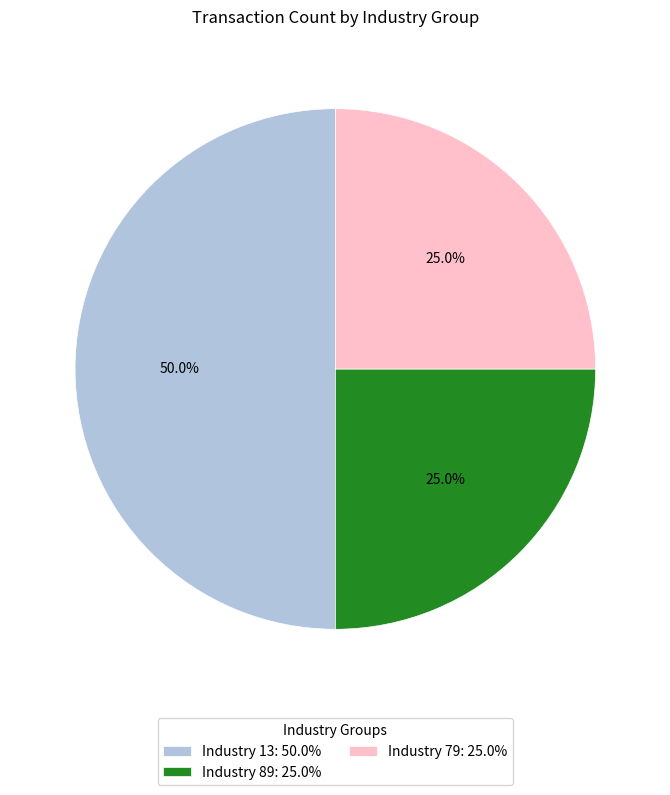

To the nearest percent, what is the difference between the largest and smallest slice percentages?

25%